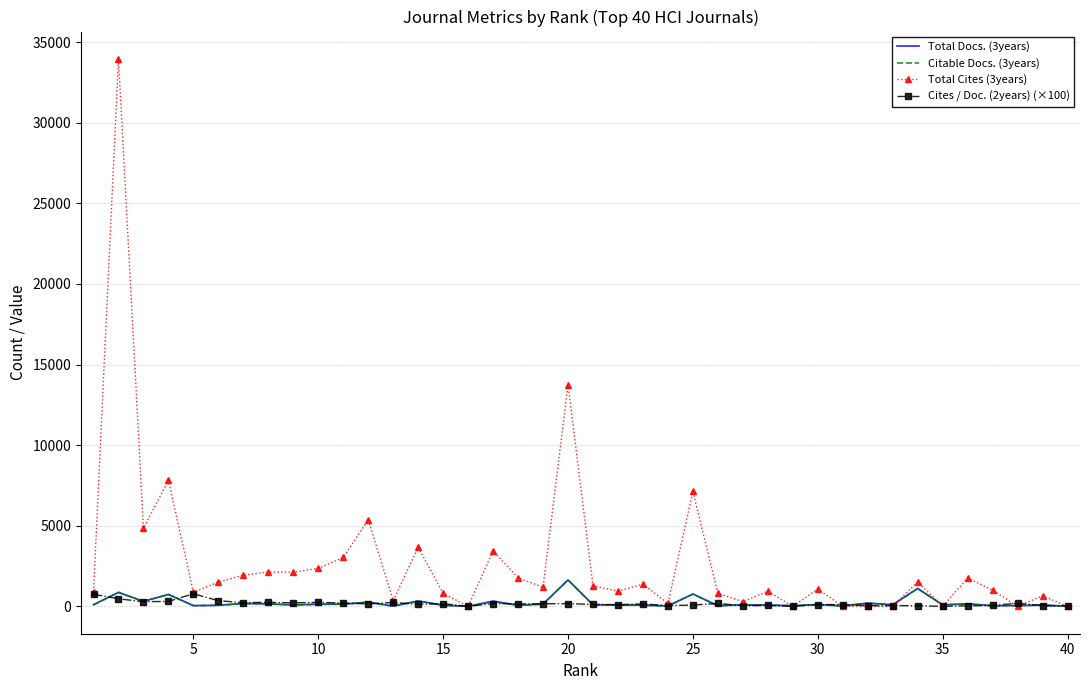

What is the greatest value displayed?

33953.0